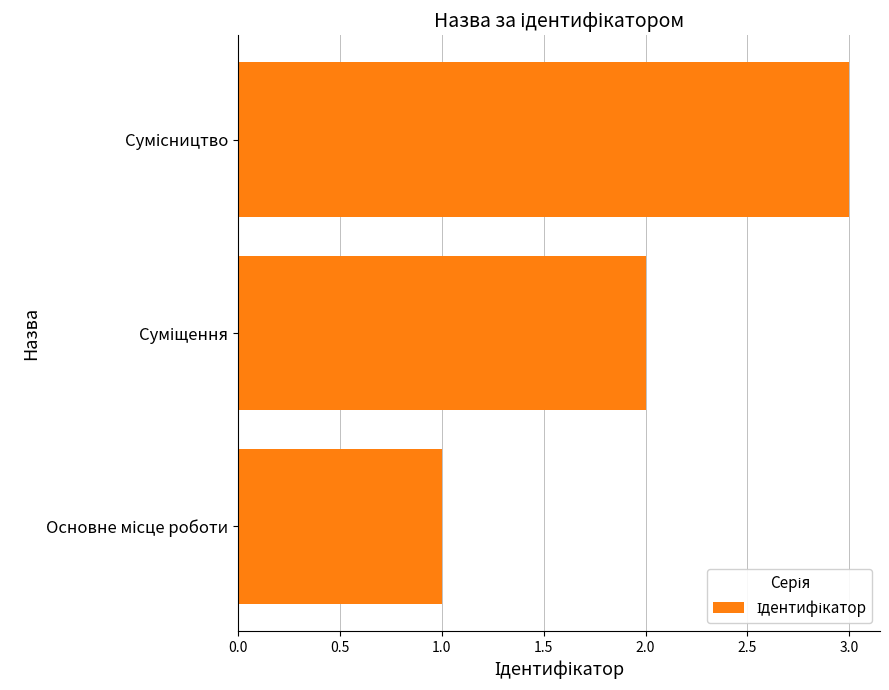

What is the sum of all values?

6